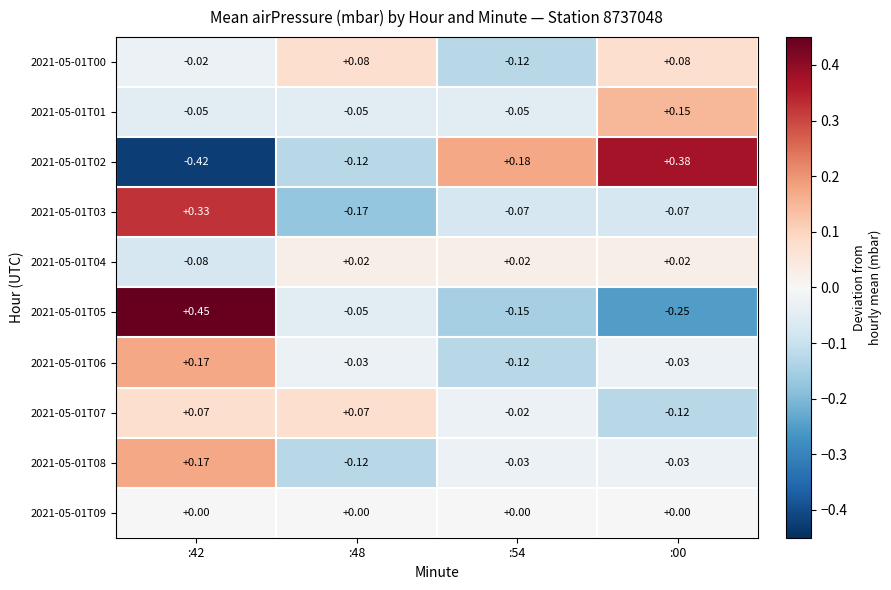

At which category is the sum across all series the highest?

:42